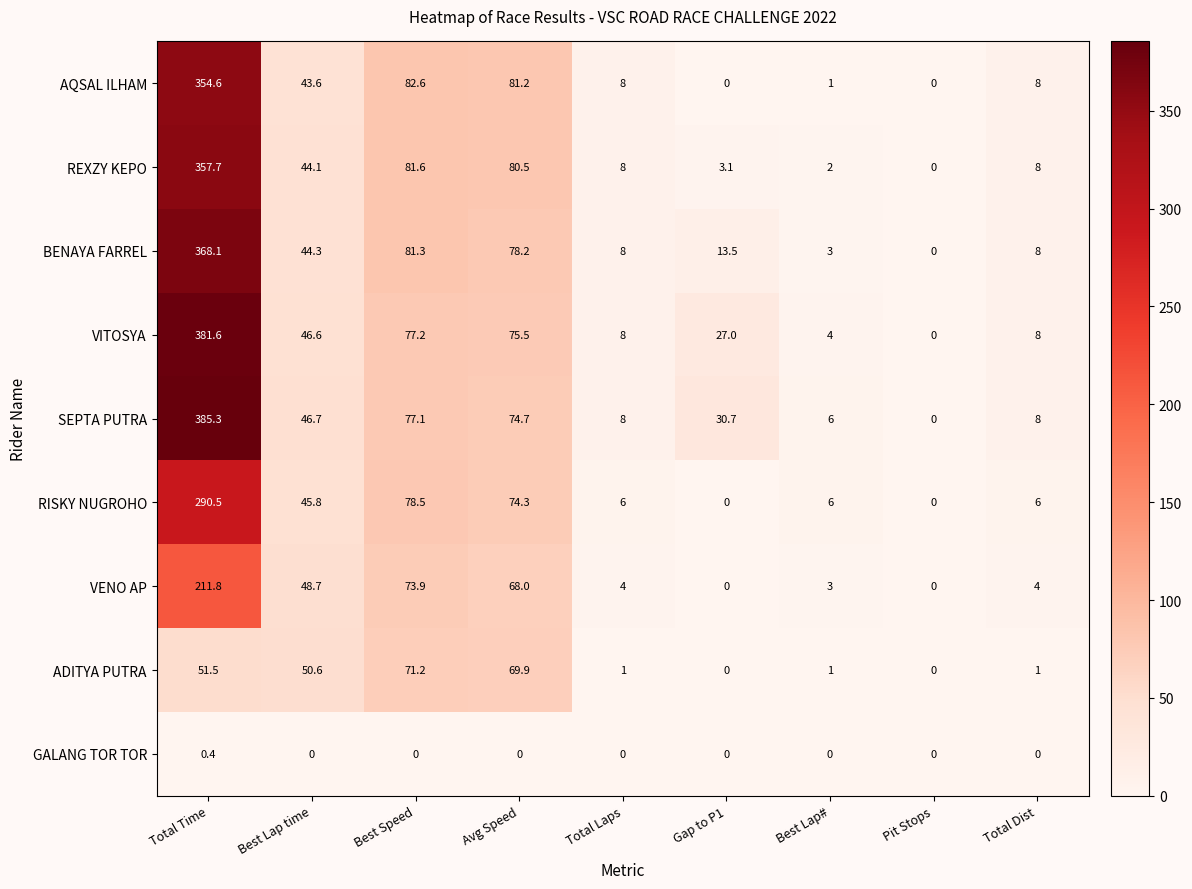

What is the total value across all series at Total Time?

2401.5